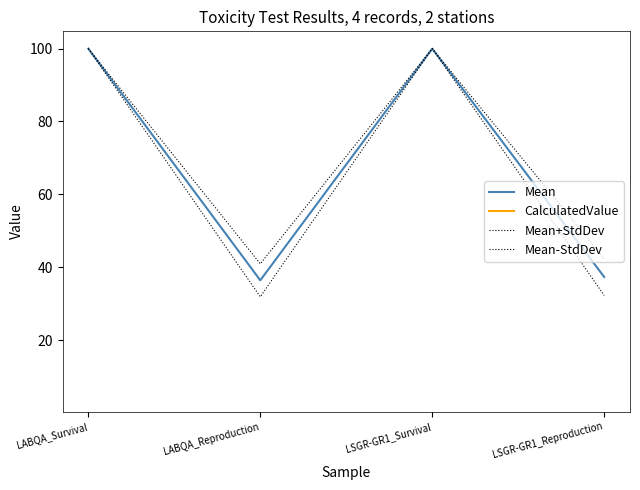

What is the label of the 4th point from the left?

LSGR-GR1_Reproduction